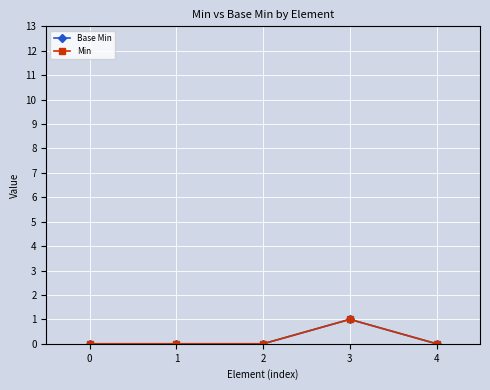

Does the chart have visible grid lines?

Yes